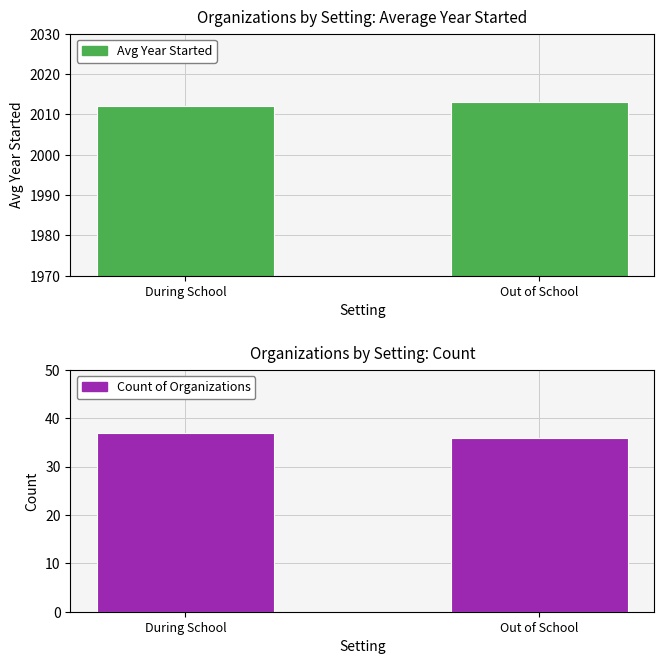

Between During School and Out of School, which series saw the biggest shift?

Avg Year Started